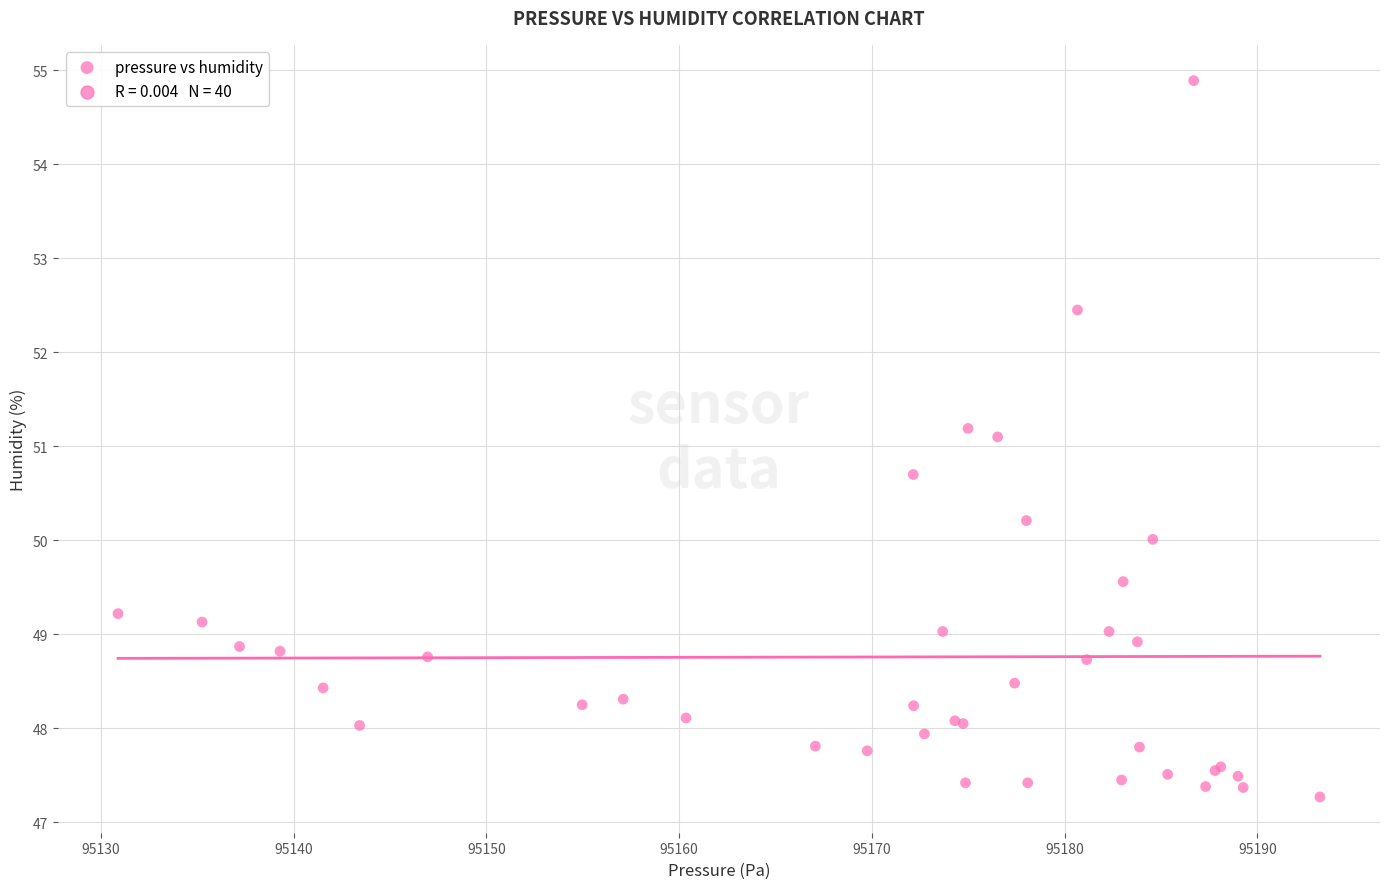

What Y value in the scatter plot is closest to 51?

51.1